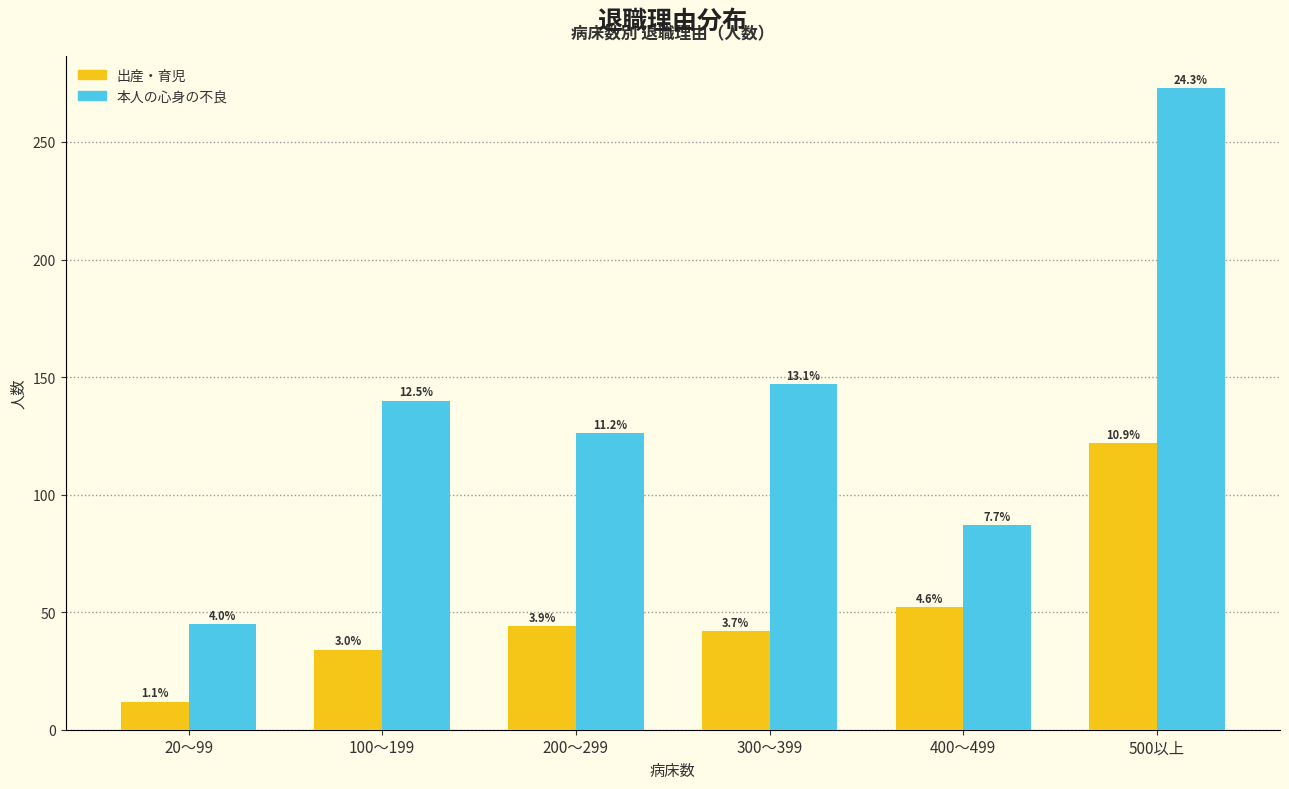

How many groups of bars are there?

6